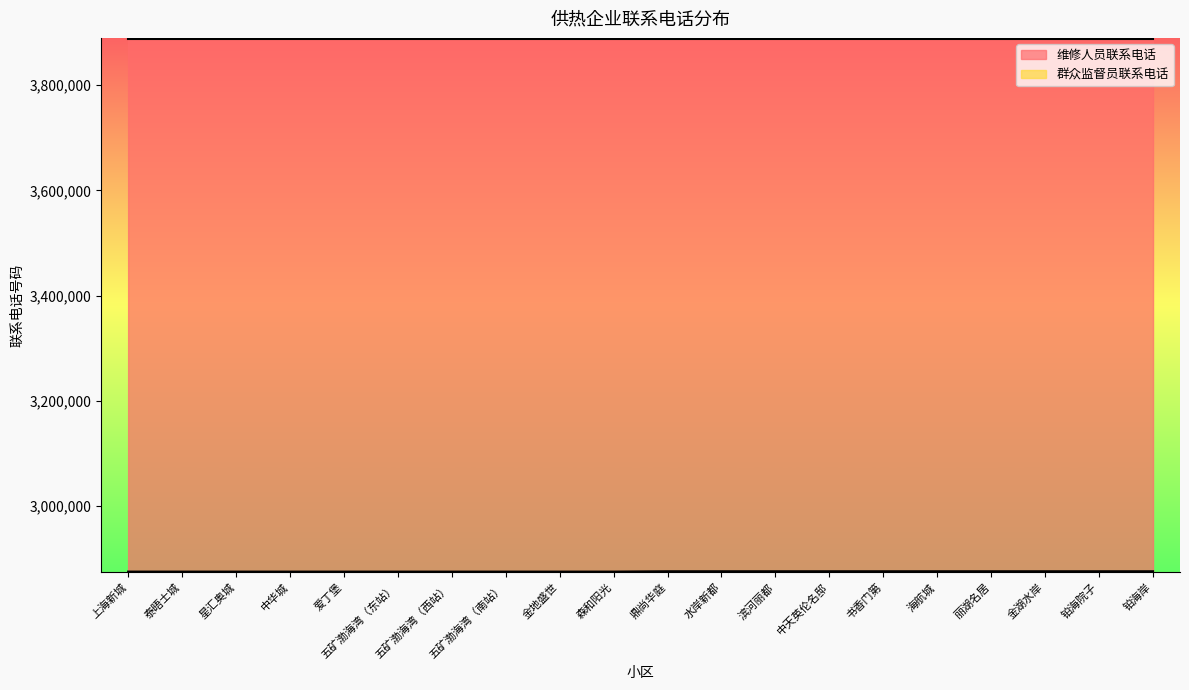

Approximately how many times larger is the value at 中华城 compared to 鼎尚华庭?

1.0